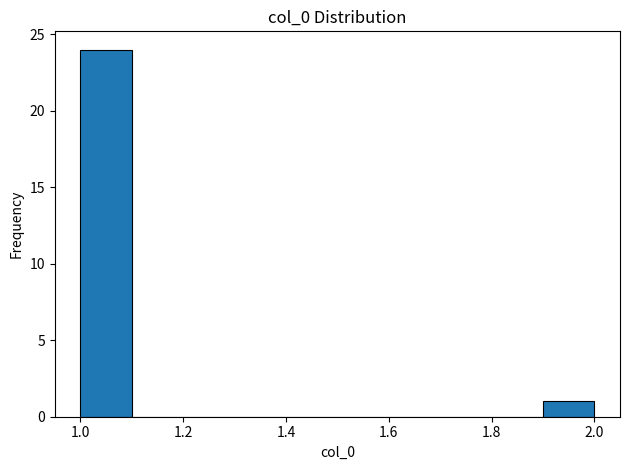

Which range on the x-axis has the tallest bar?

1.0 to 1.1